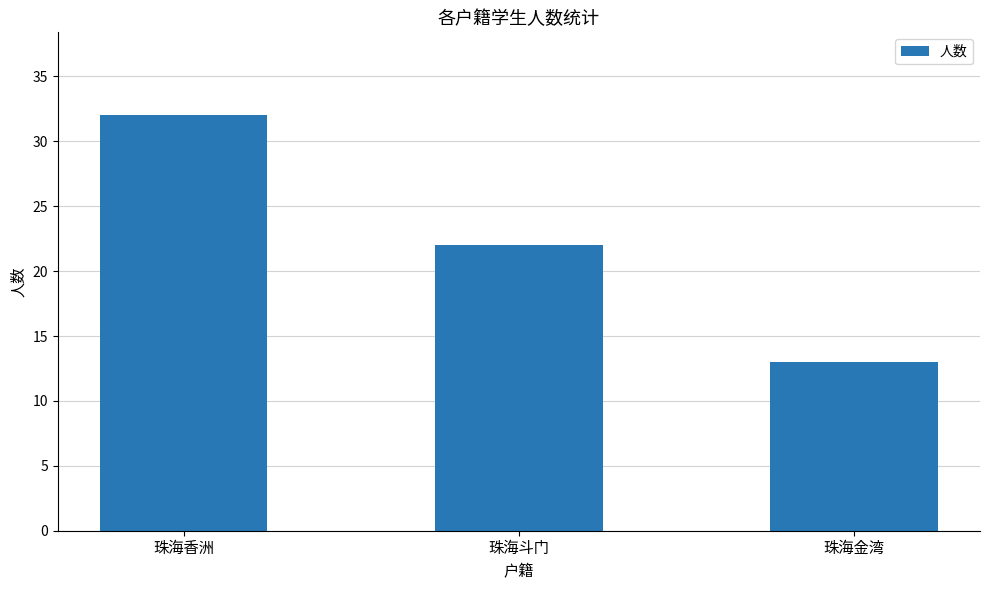

What is the difference between the values at 珠海斗门 and 珠海金湾?

9